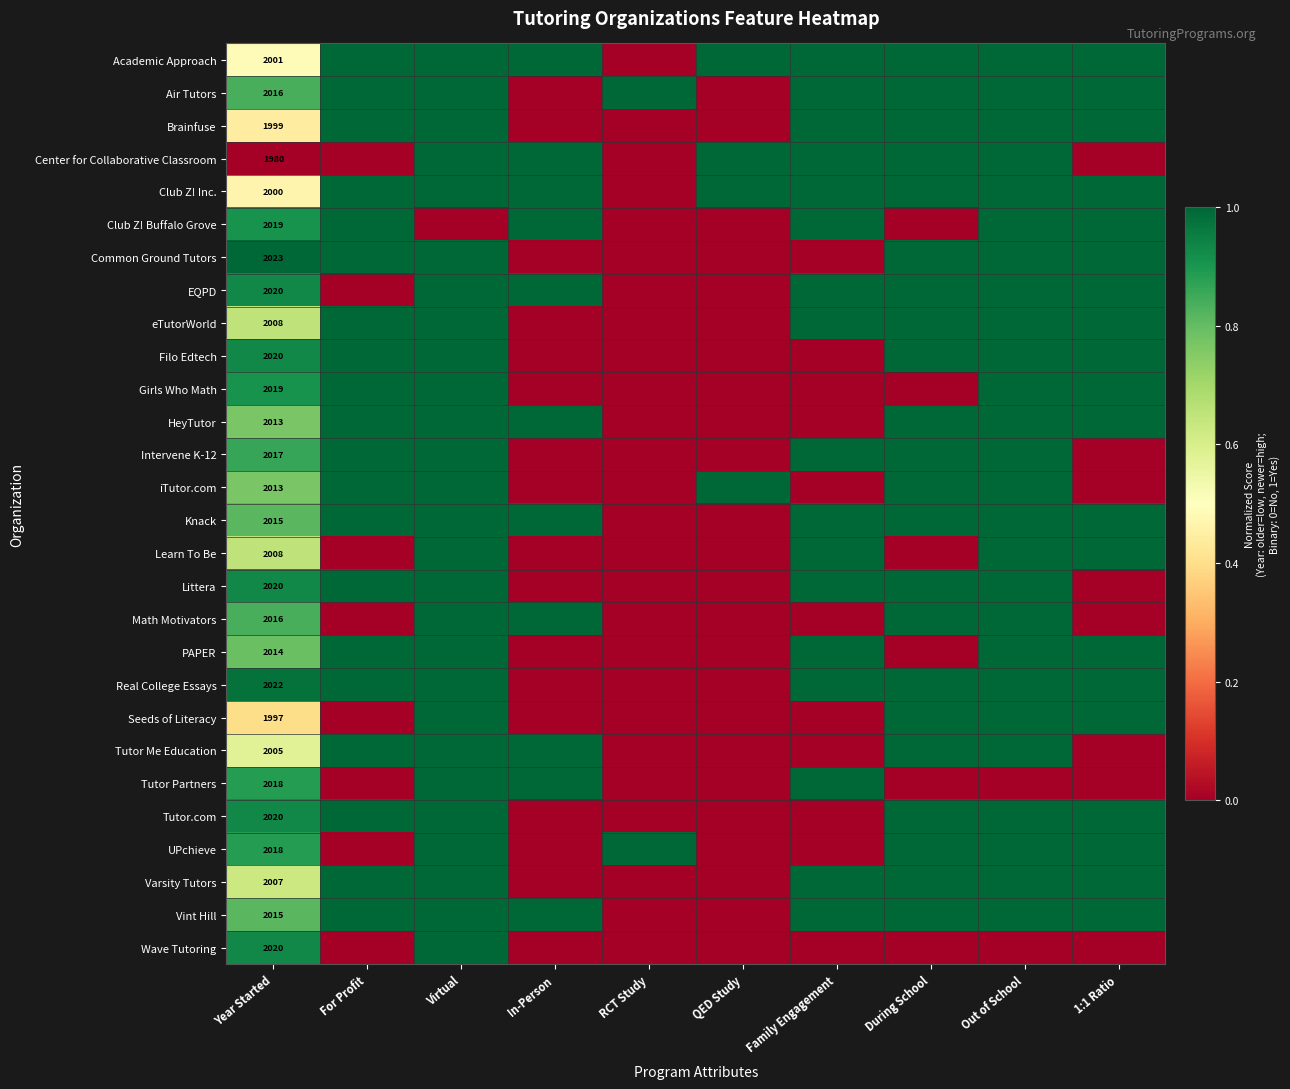

What is the maximum value for Club Z! Buffalo Grove?

1.0